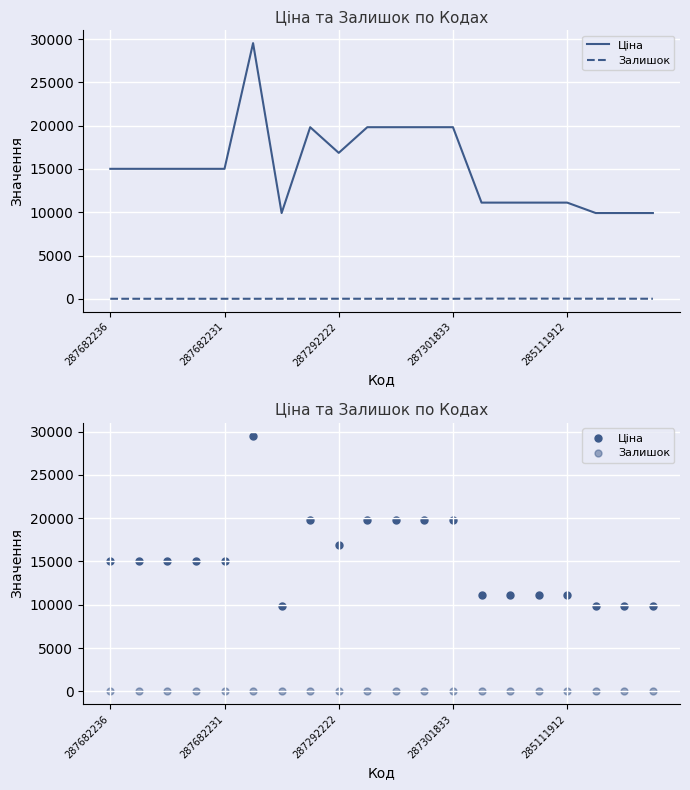

At which category is the sum across all series the highest?

5